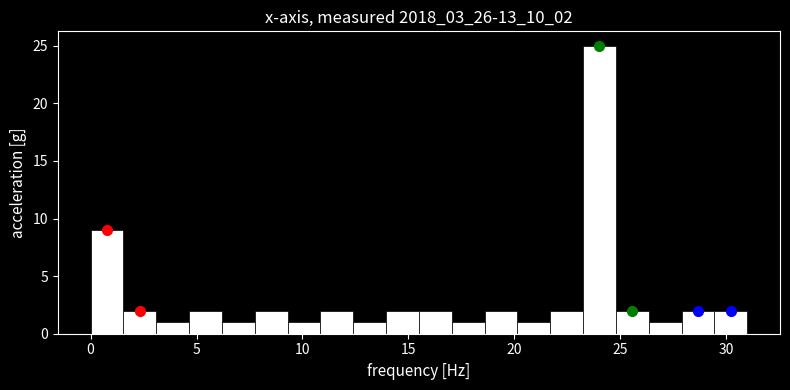

Around what value on the x-axis is the tallest bar? Give the approximate position of its centre, as read against the axis.

24.0